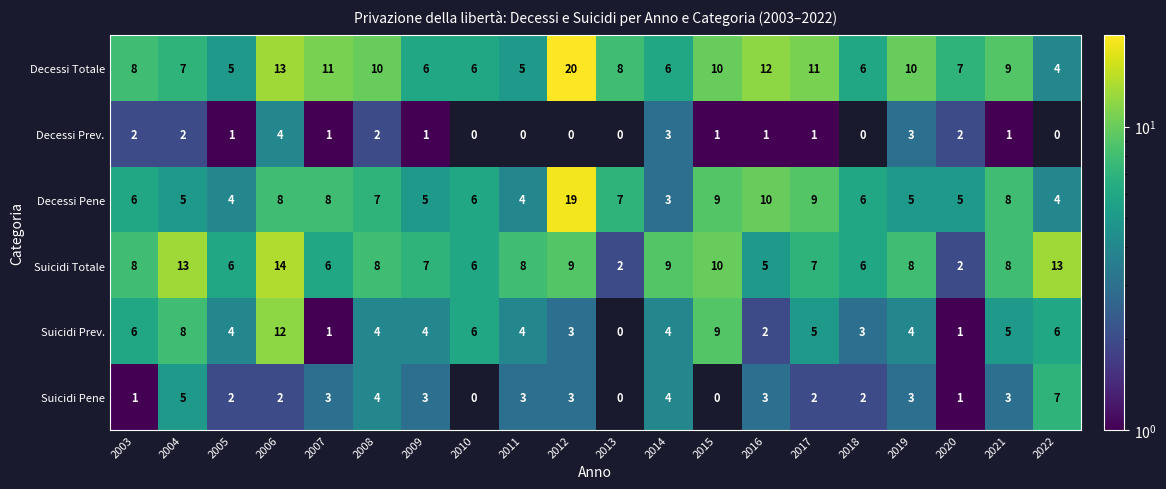

How many Suicidi Pene values are between 2 and 3?

11